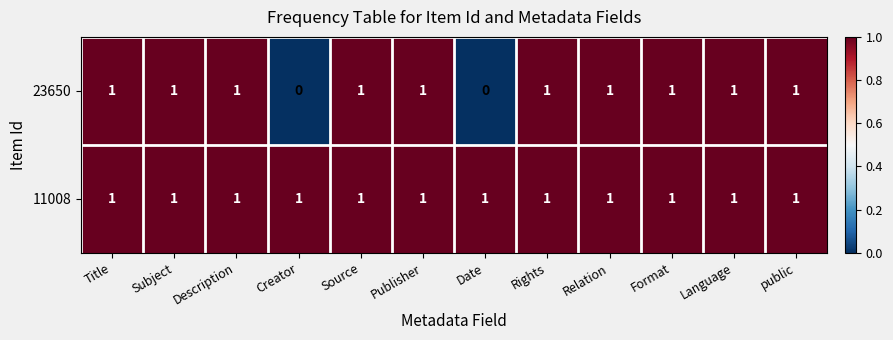

List the series in order of their overall mean, lowest first.

23650, 11008